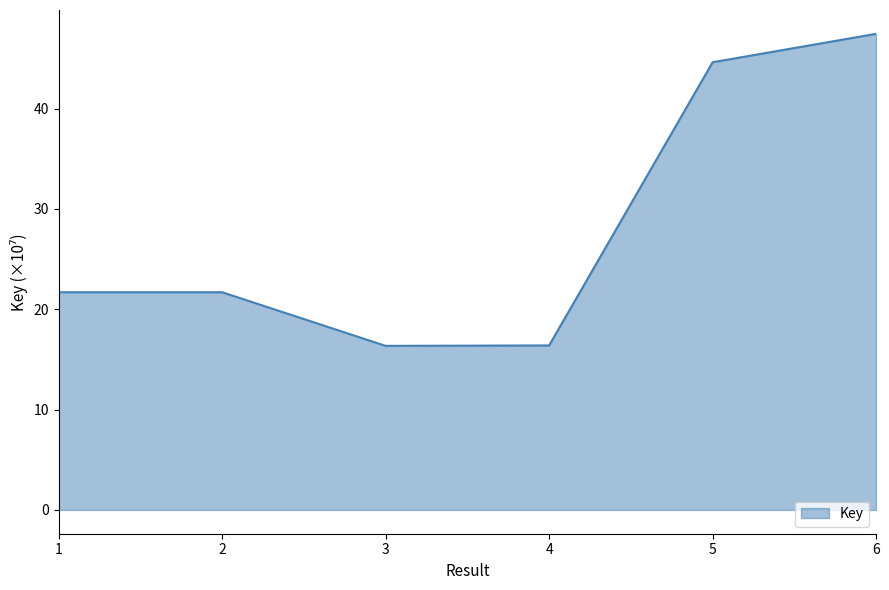

What is the difference between the maximum and minimum values?

31.1